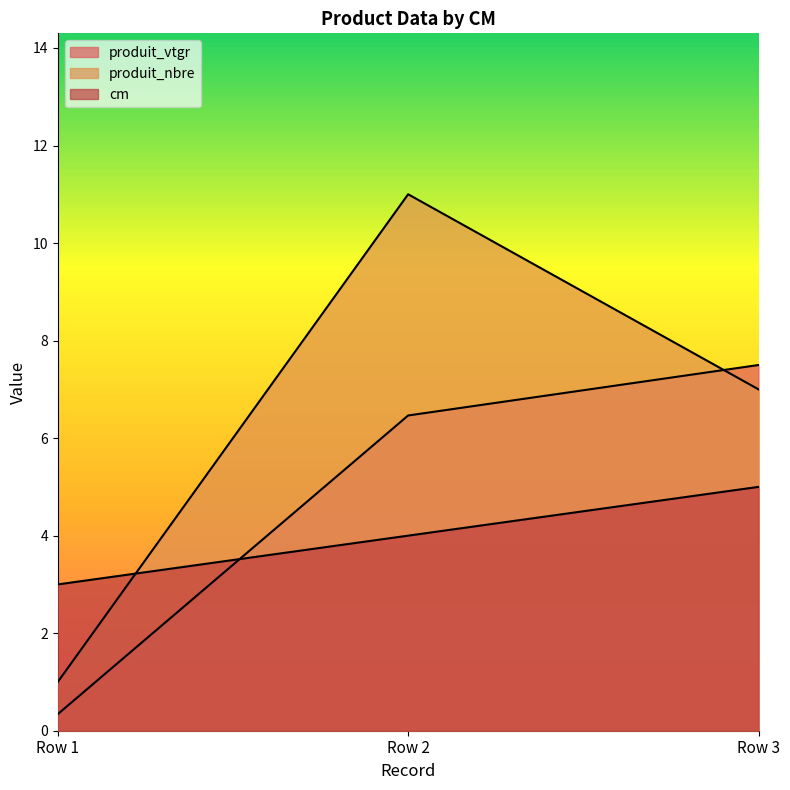

At Row 3, list the series in order from largest to smallest.

produit_vtgr, produit_nbre, cm